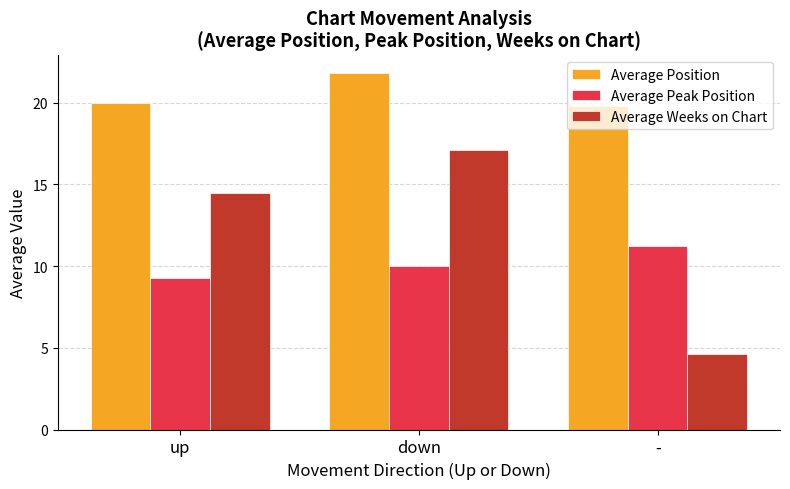

What are all the series names shown in the legend?

Average Position, Average Peak Position, Average Weeks on Chart